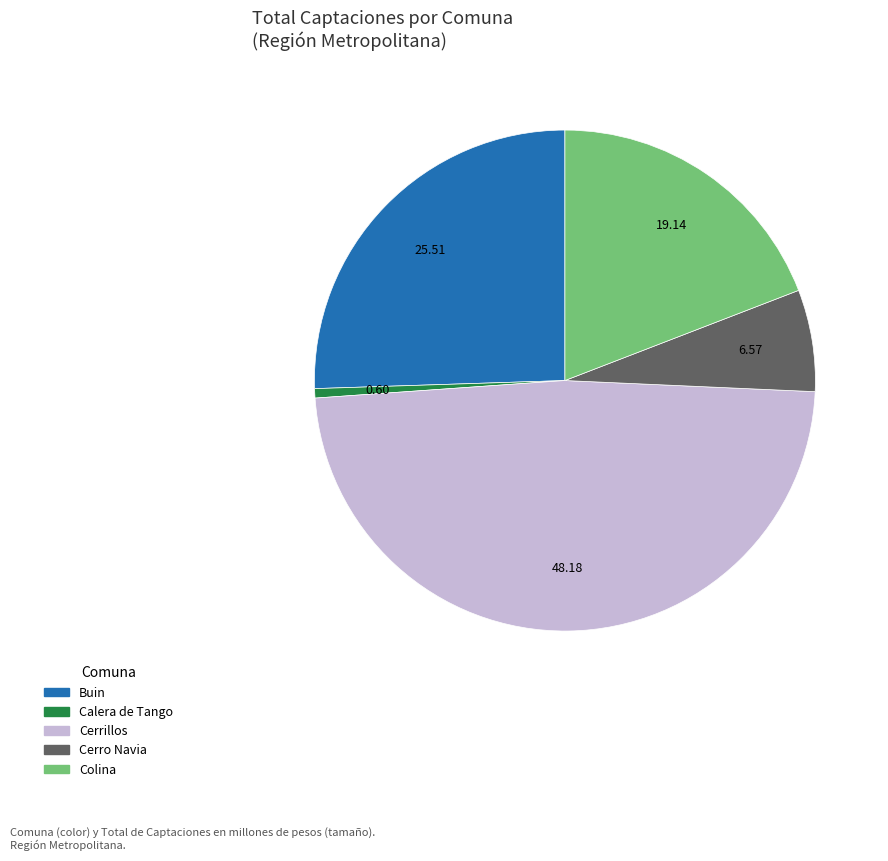

Is the sum of Cerrillos and Calera de Tango greater than half?

No